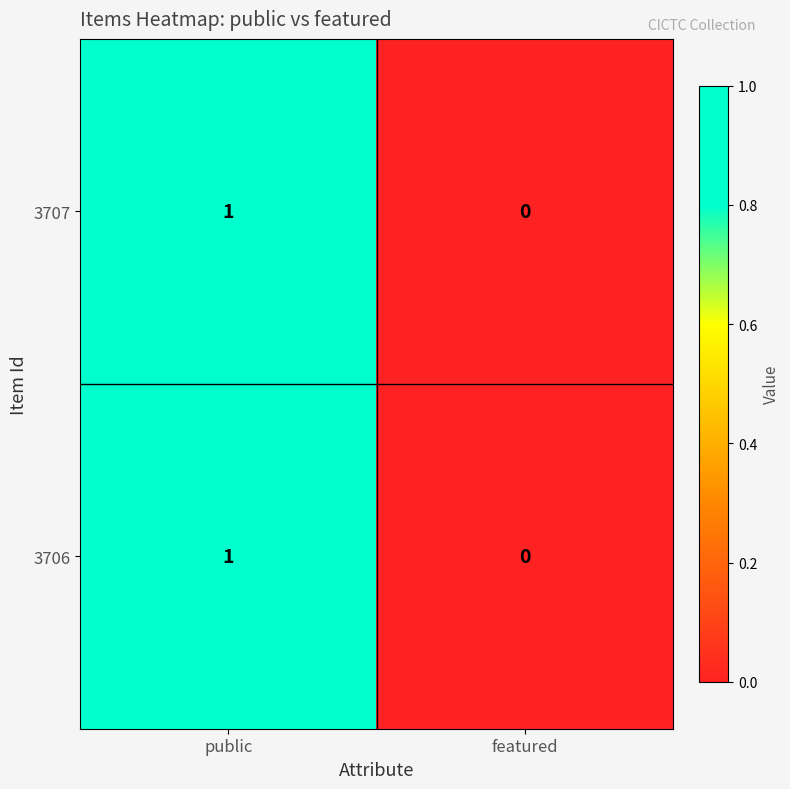

Is the value of 3706 at featured greater than the value of 3707 at public?

No